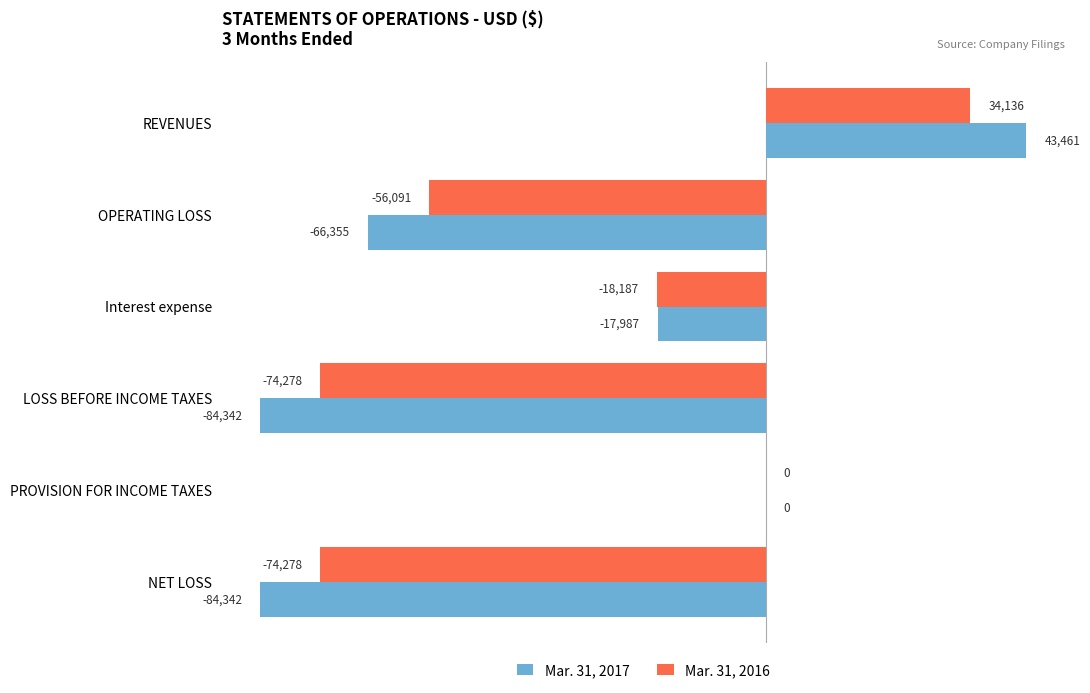

How many categories are shown in the chart?

6